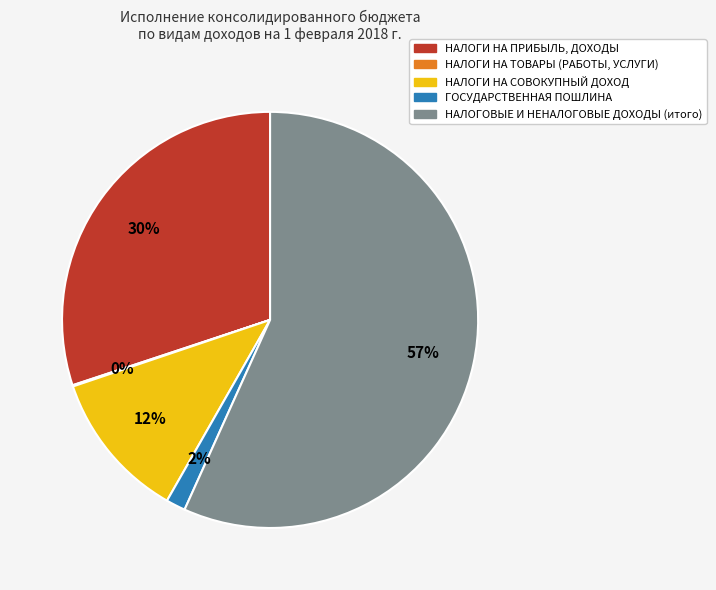

Does НАЛОГИ НА СОВОКУПНЫЙ ДОХОД account for over 50% of the chart?

No